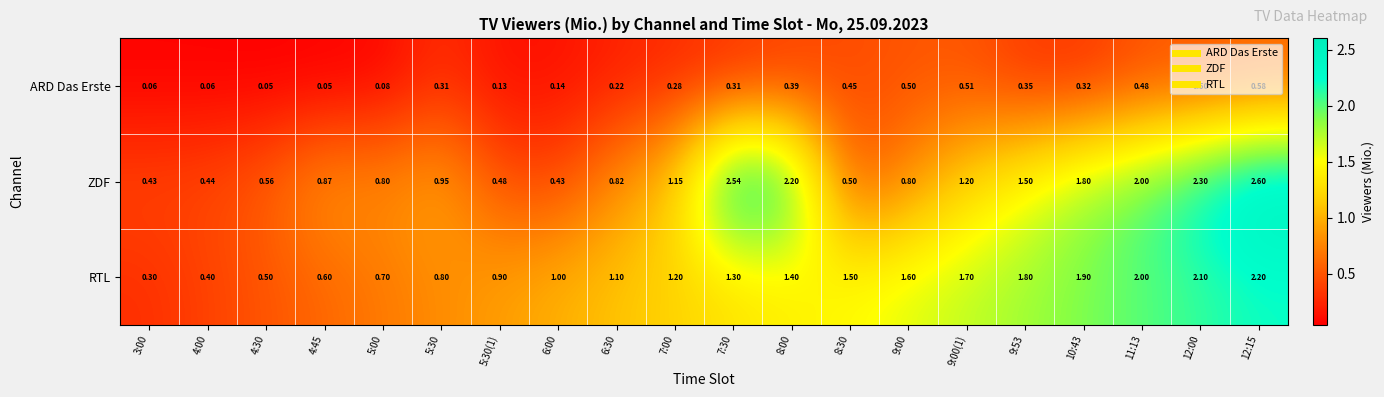

Is the value of ARD Das Erste at 5:30(1) greater than the value of RTL at 12:15?

No